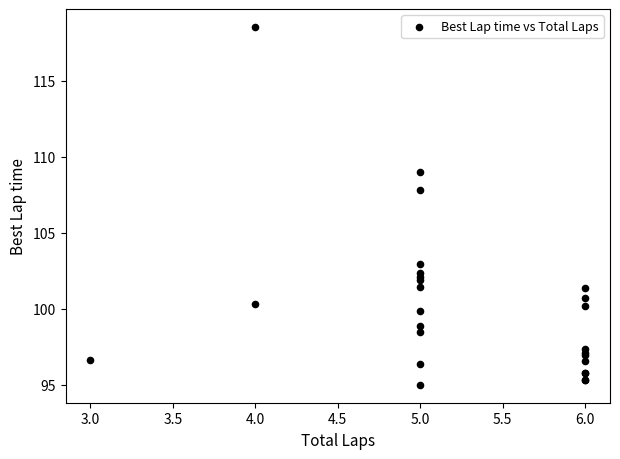

What Y value in the scatter plot is closest to 106?

107.8